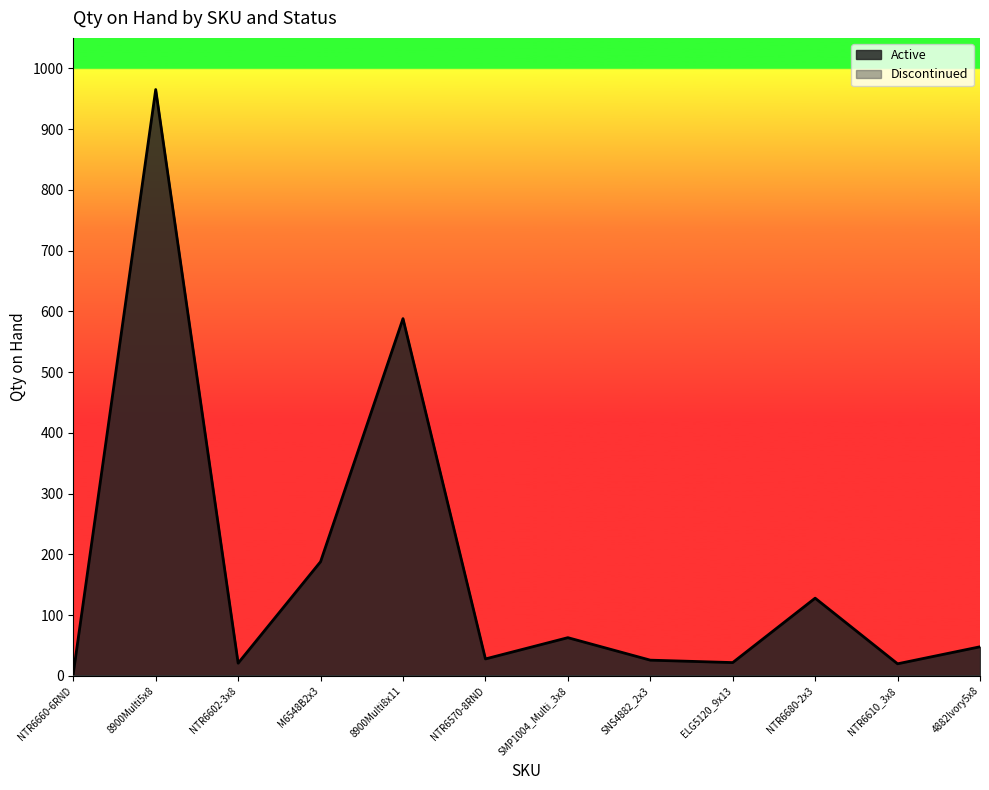

The value at NTR6660-6RND is 2. True or false?

False